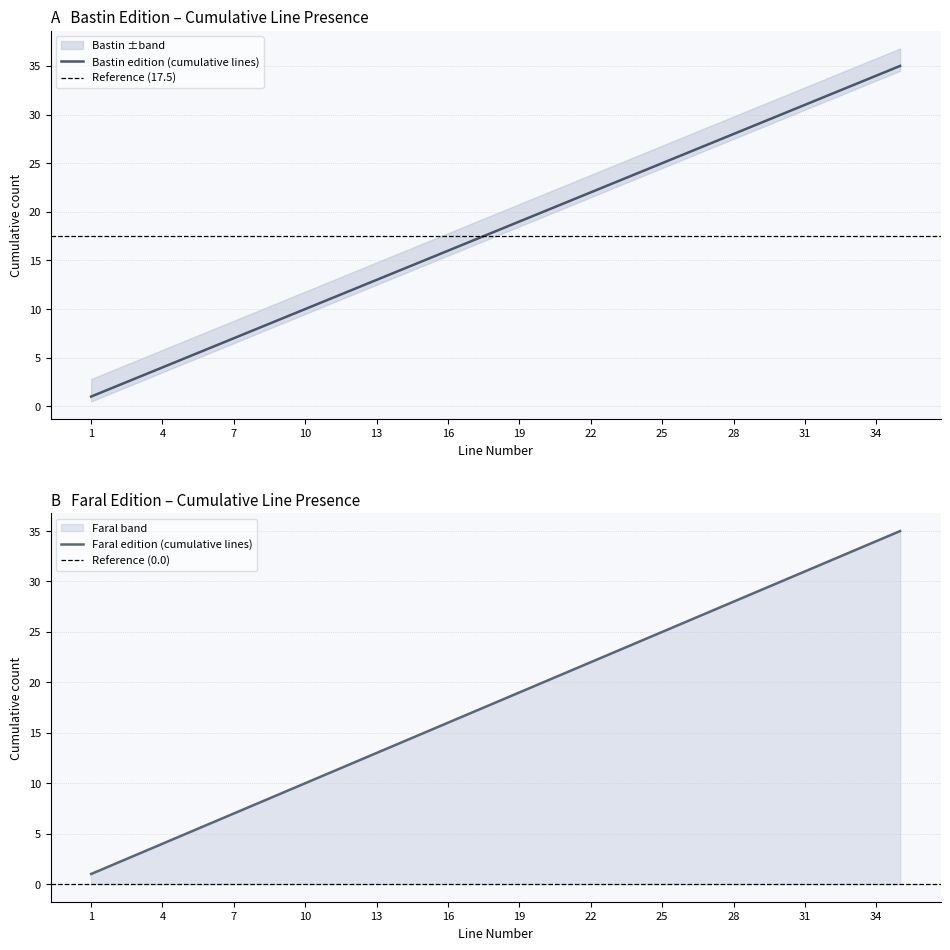

The Bastin edition line count series shows 12 at 12. True or false?

True